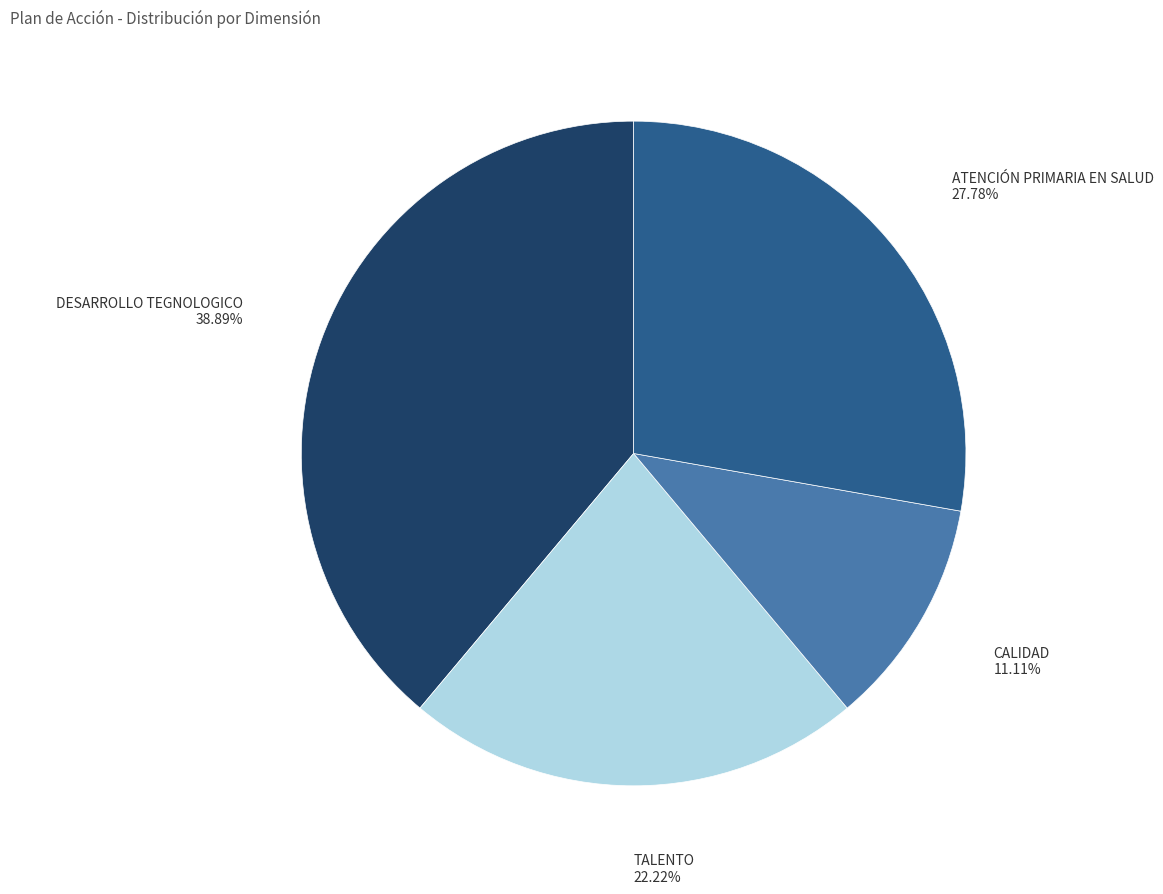

Is ATENCIÓN PRIMARIA EN SALUD the majority of the pie?

No